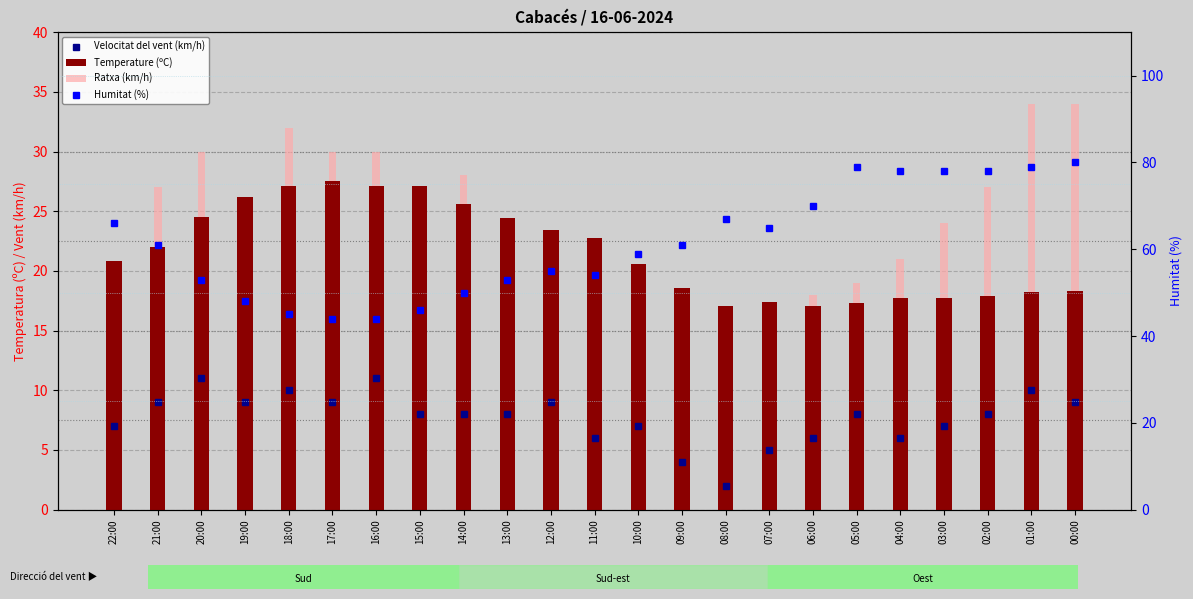

What is the value of the Temperature (ºC) bar at the 7th from the left?

27.1